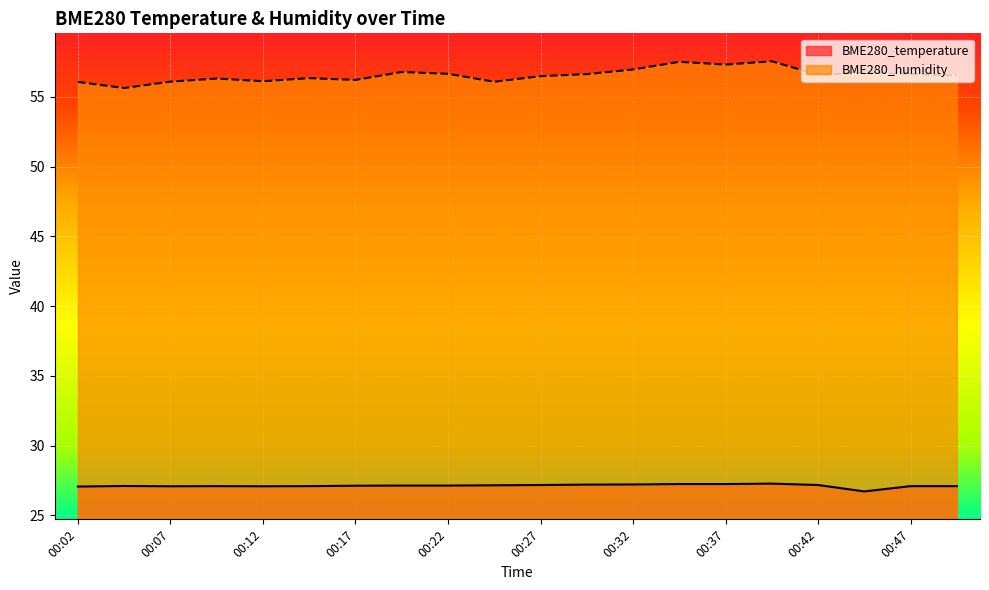

Reading left to right, list all the values displayed in this chart.

BME280_temperature: 27.1	27.1	27.1	27.1	27.1	27.1	27.1	27.1	27.1	27.2	27.2	27.2	27.2	27.2	27.2	27.3	27.2	26.7	27.1	27.1
BME280_humidity: 56.1	55.6	56.1	56.3	56.1	56.3	56.2	56.8	56.6	56.1	56.5	56.6	57.0	57.5	57.3	57.5	56.6	56.8	56.6	56.5